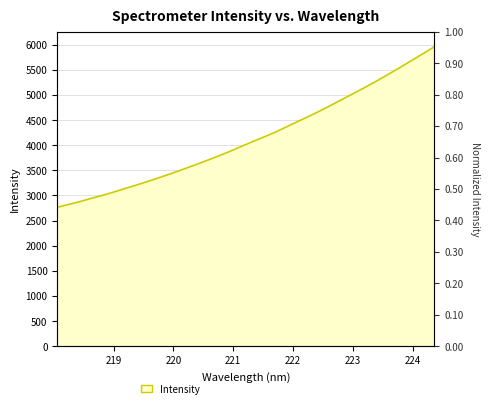

Read the value at 221.4993.

4158.1